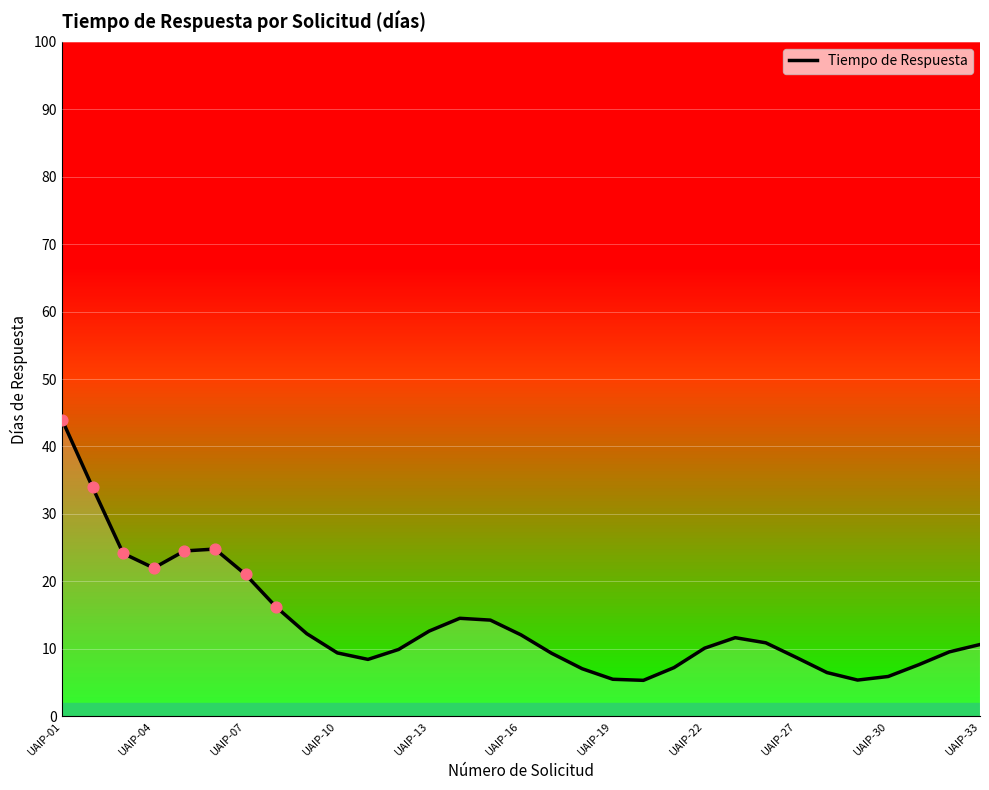

What is the difference between the maximum and minimum values?

38.7